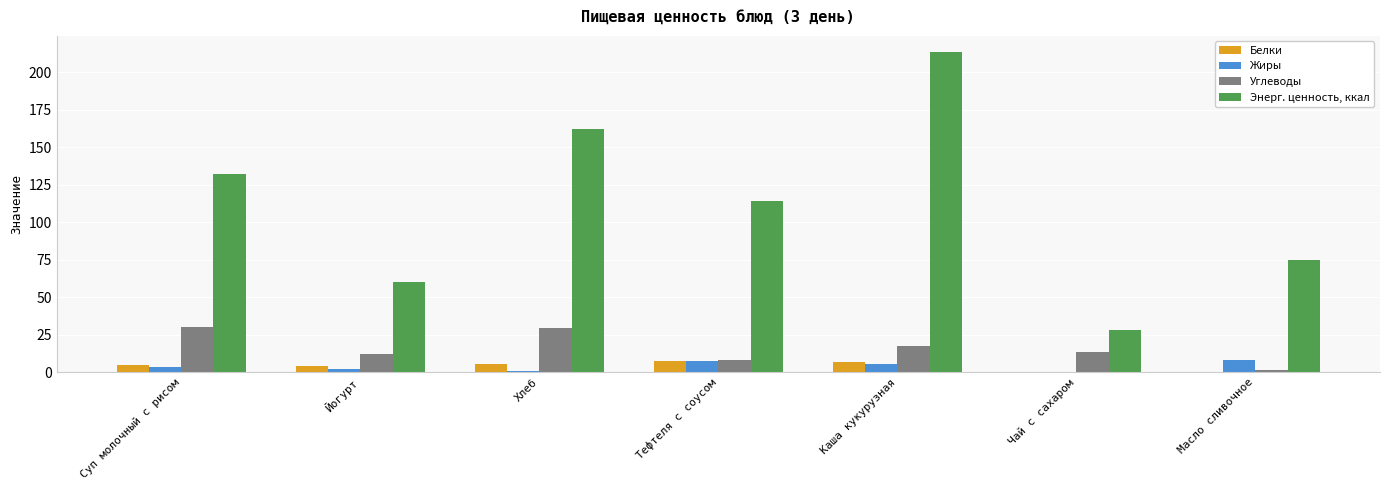

What is the sum of all Углеводы values?

111.3